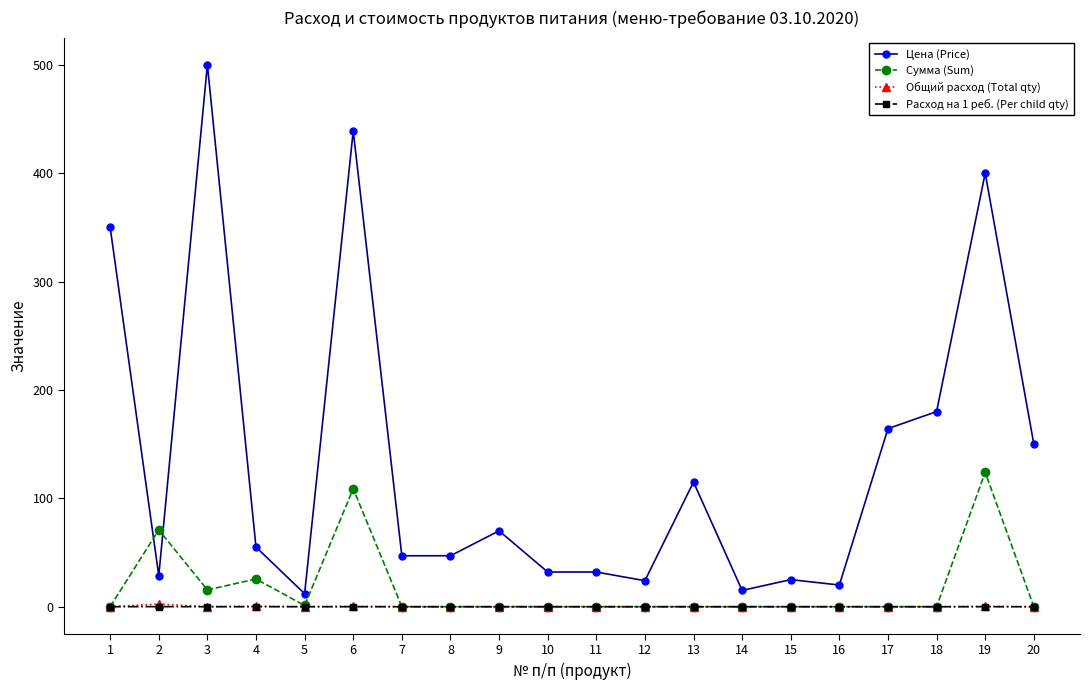

What is the difference between the Сумма (Sum) values at 14 and 5?

1.1